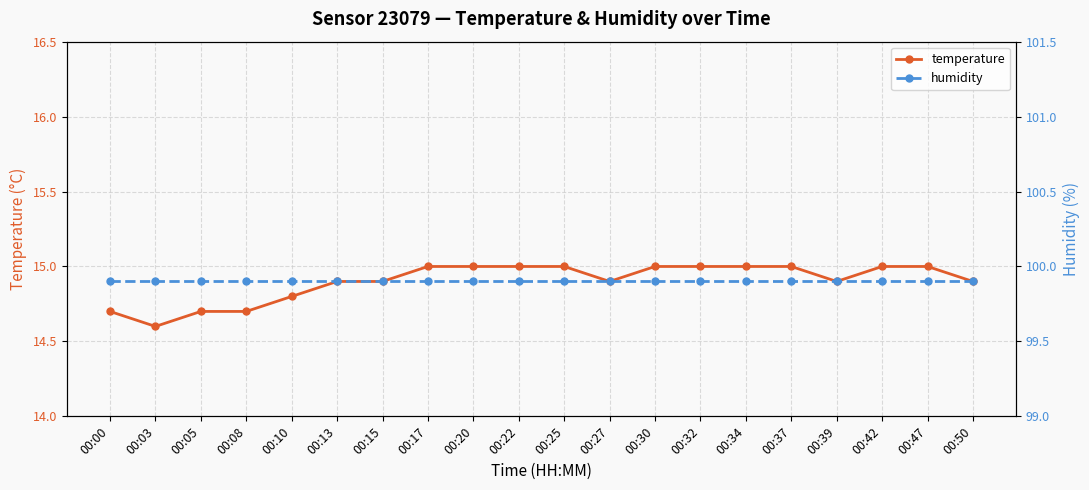

What is the maximum value for temperature?

15.0